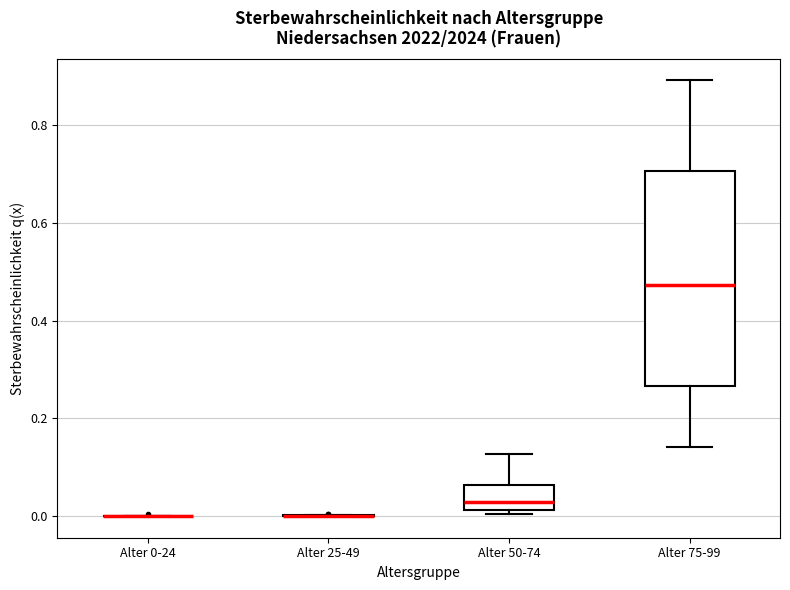

Reading left to right, transcribe this box plot: for each box, give where its median line is, the range the box spans, and where its two whiskers end, as read against the y-axis. The values are not printed on the chart, so give them approximately, as read against the axis.

Alter 0-24: box collapsed to a line at 0.00, whiskers 0.00 to 0.00
Alter 25-49: box collapsed to a line at 0.00, whiskers 0.00 to 0.00
Alter 50-74: median 0.02 (just above the box's lower edge), box 0.02 to 0.06, whiskers 0.00 to 0.12
Alter 75-99: median 0.48, box 0.26 to 0.70, whiskers 0.14 to 0.90